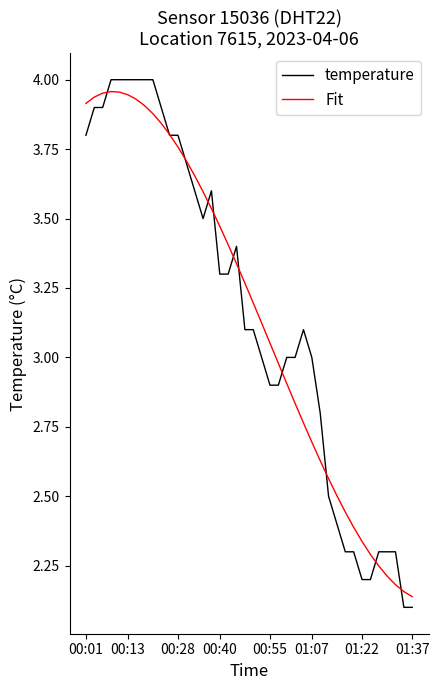

Which series has the widest spread of values?

temperature